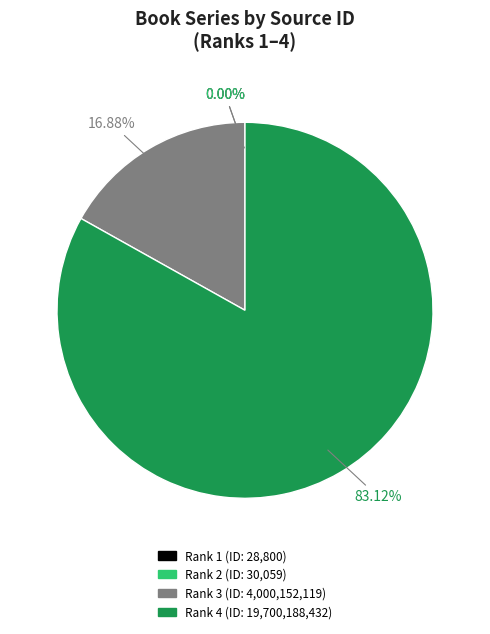

Which slice represents more than half of the pie?

Rank 4